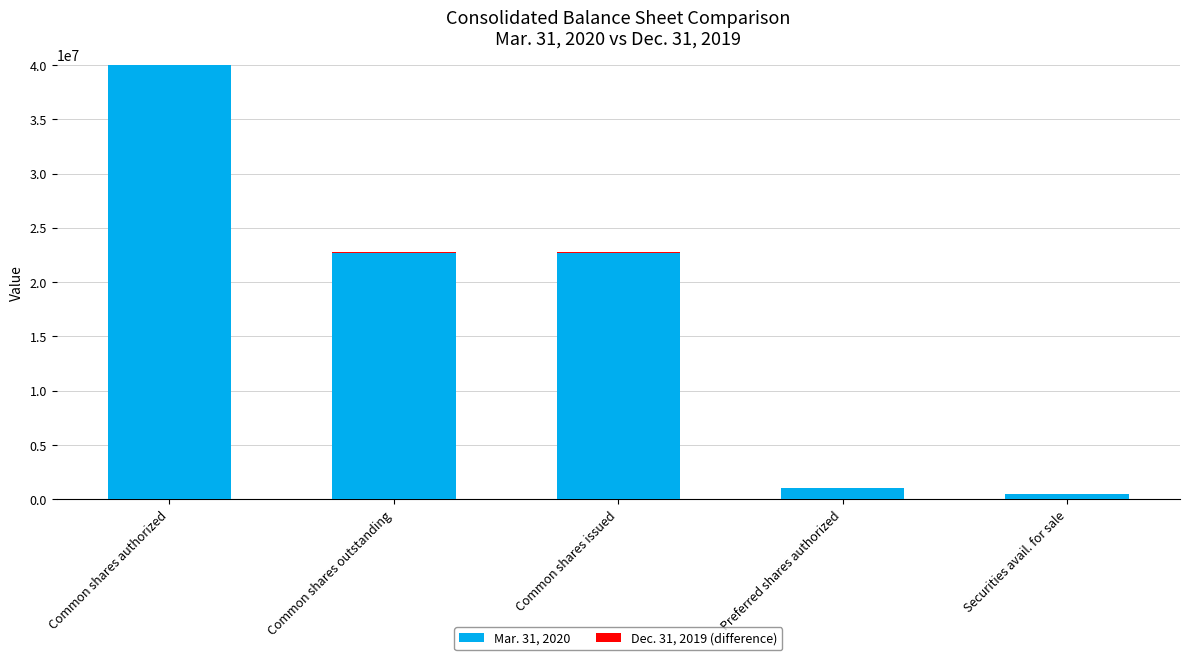

At which category is the sum across all series the highest?

Common shares authorized